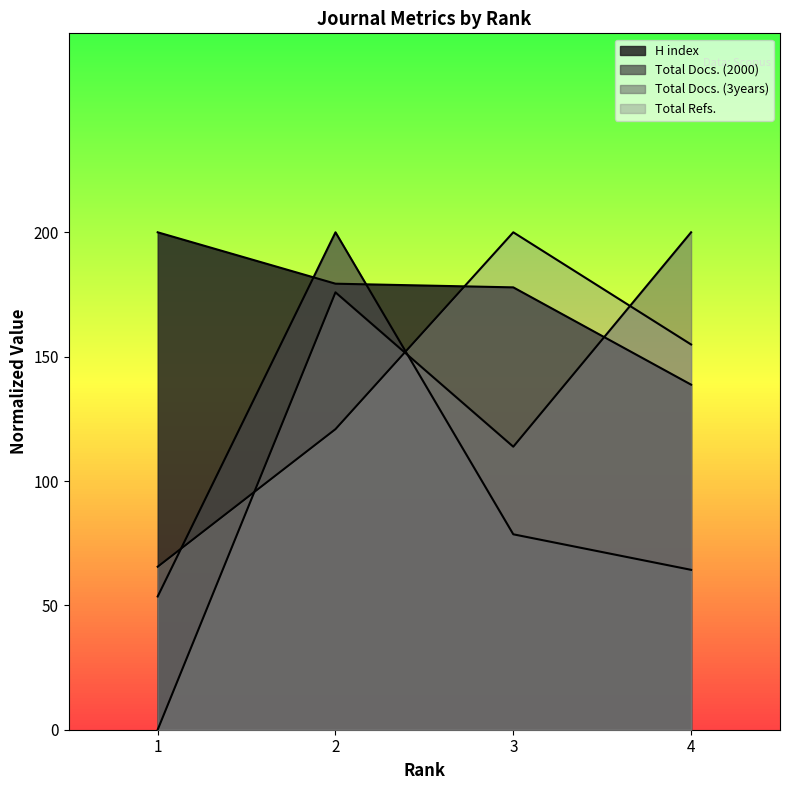

The value of Total Docs. (2000) at 1 is 14.5. True or false?

False